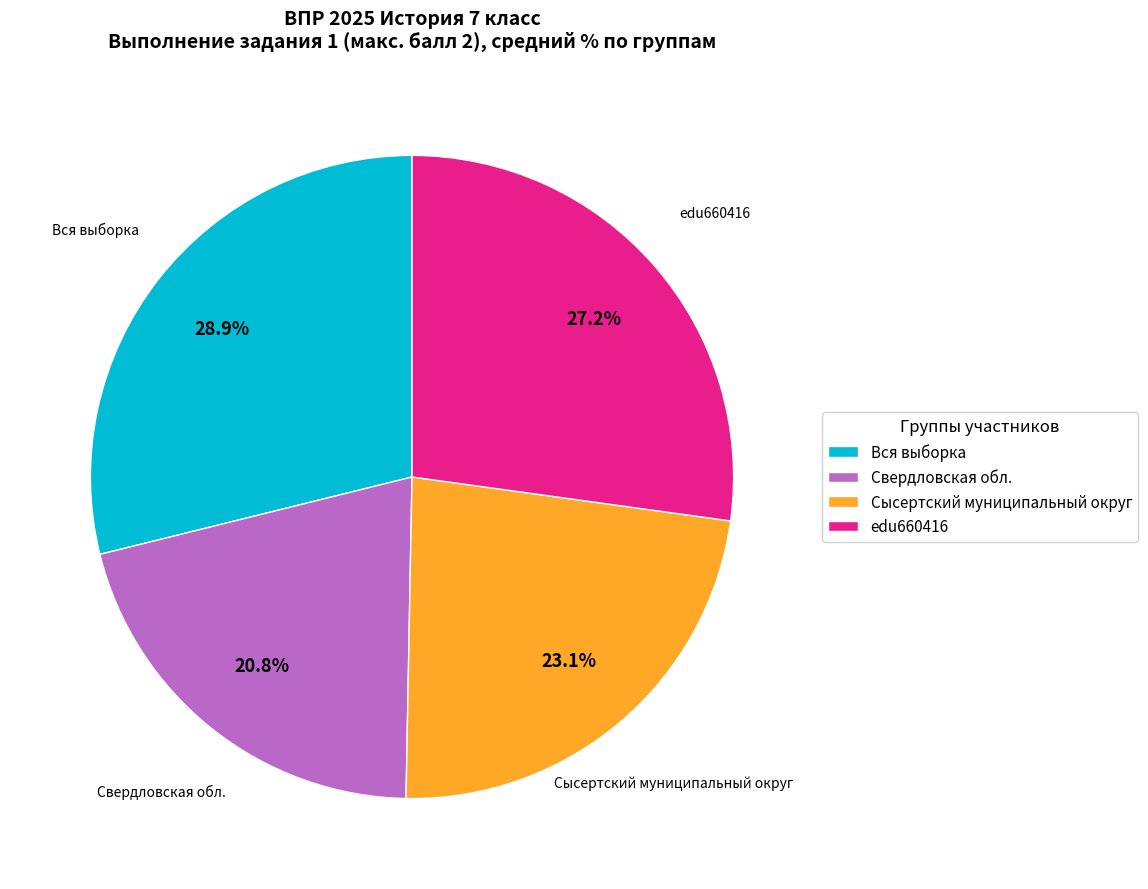

Is there any slice that represents more than half of the pie?

No